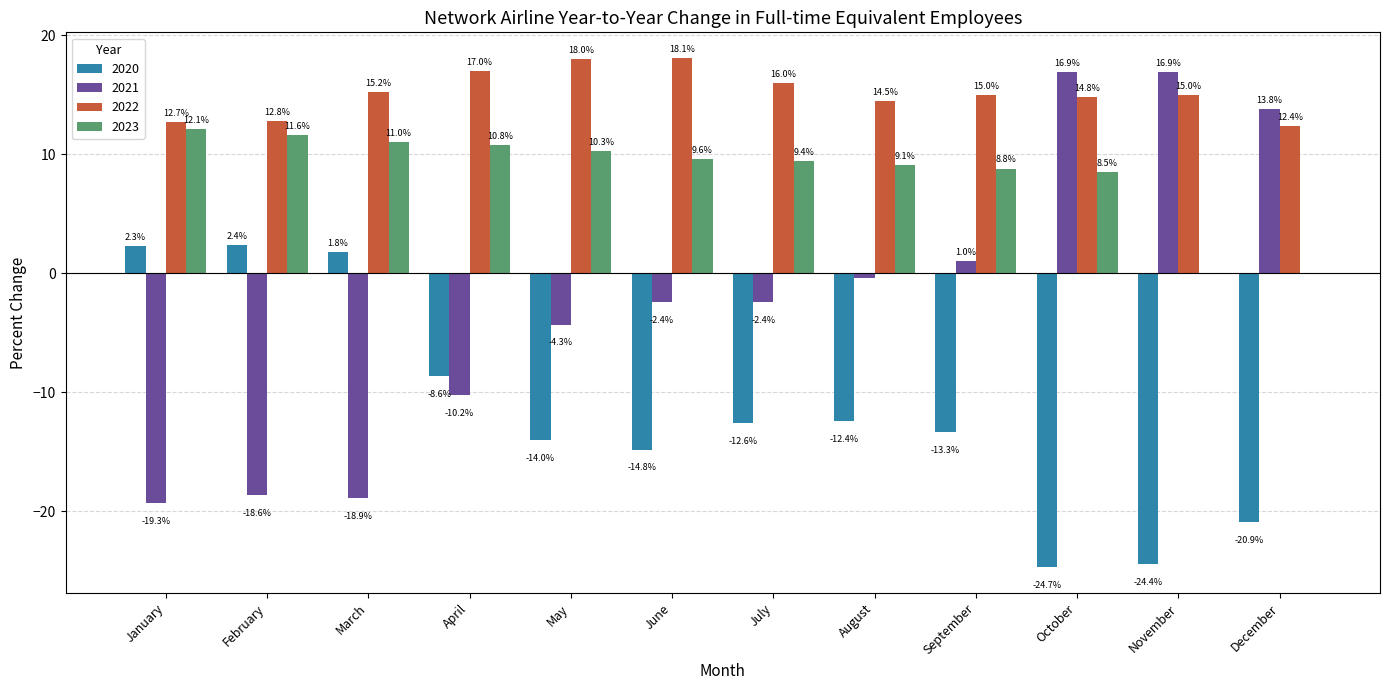

What is the maximum value shown in the chart?

18.1